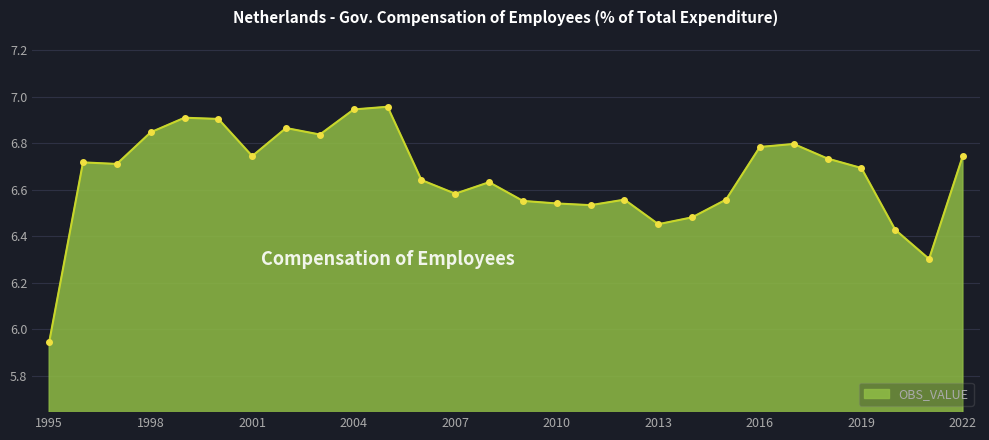

How many lines are shown in the chart?

1